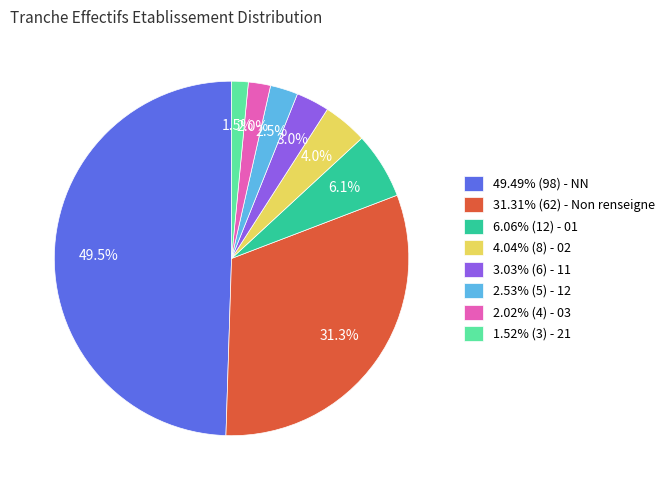

Approximately how many times larger is the value at 4.04% (8) - 02 compared to 6.06% (12) - 01?

0.7